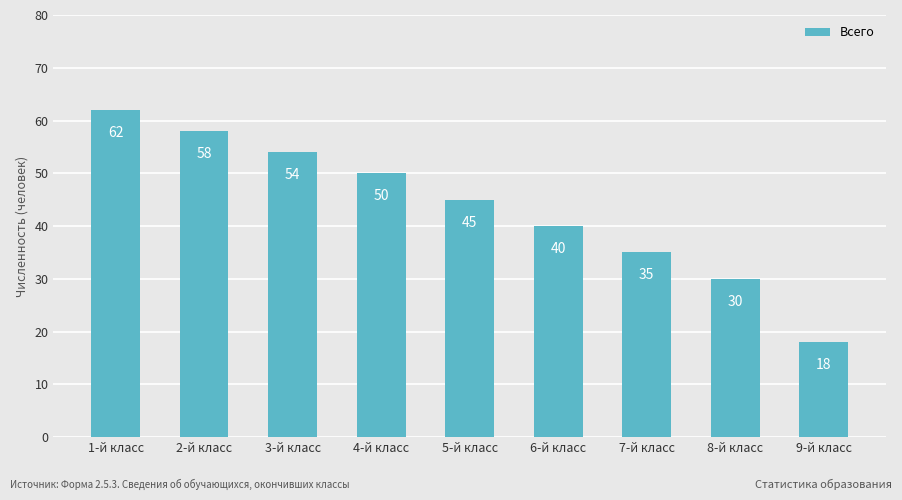

What is the greatest value displayed?

62